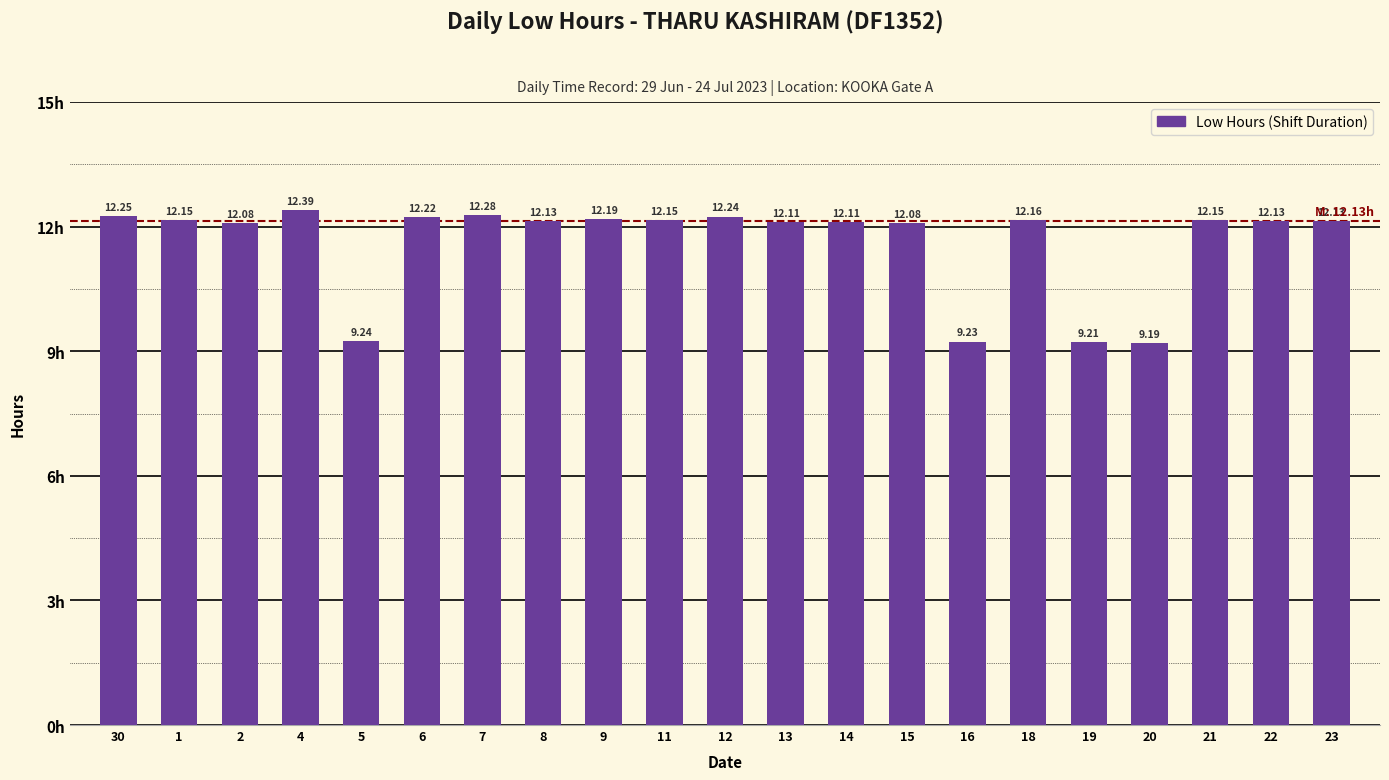

What is the minimum value shown in the chart?

9.2